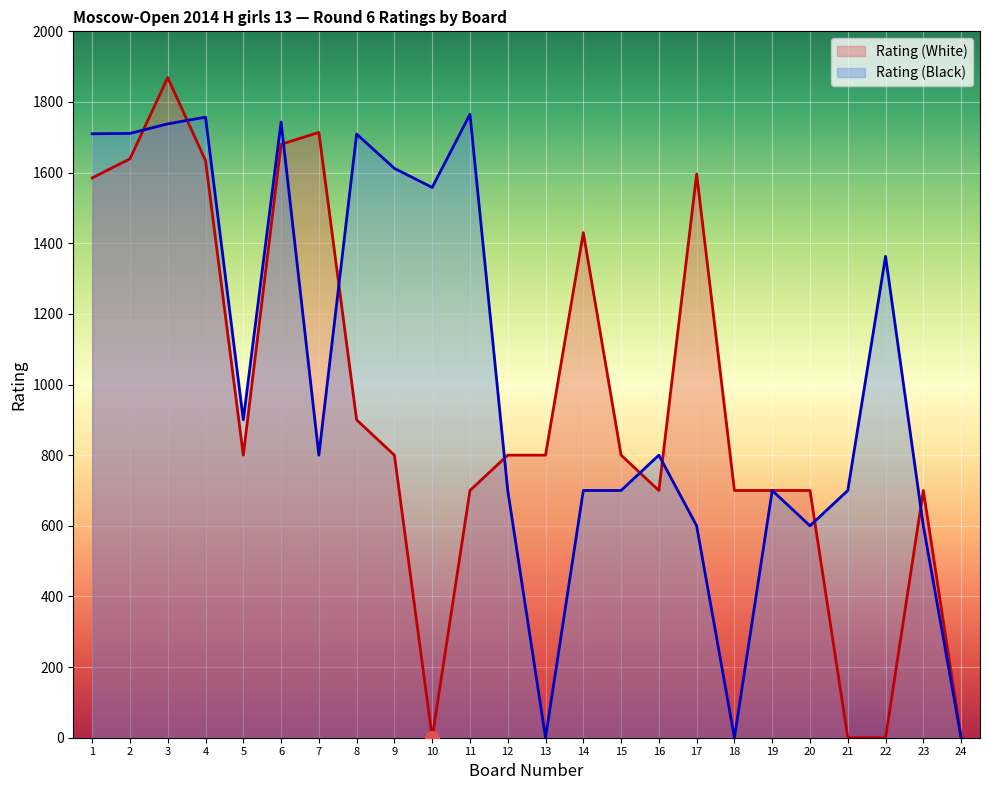

Which series has the widest spread of values?

Rating (White)